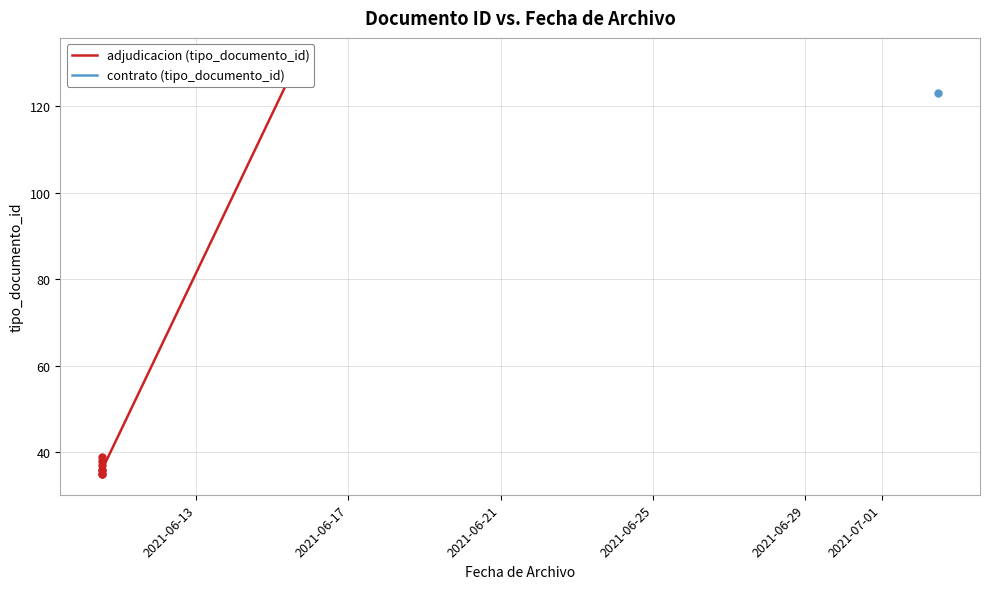

Is it true that the value at 7 is 202?

False